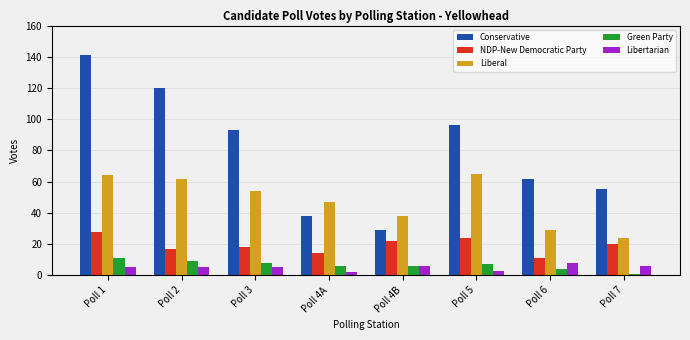

What is the minimum value for Libertarian?

2